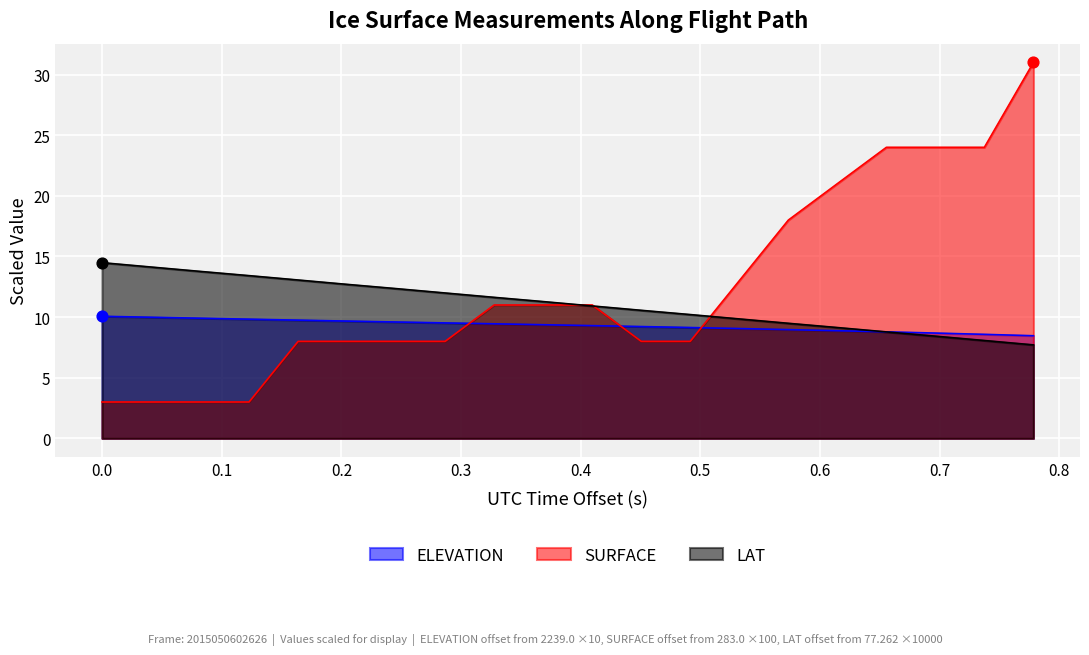

Which series has the largest Y range (max minus min)?

SURFACE